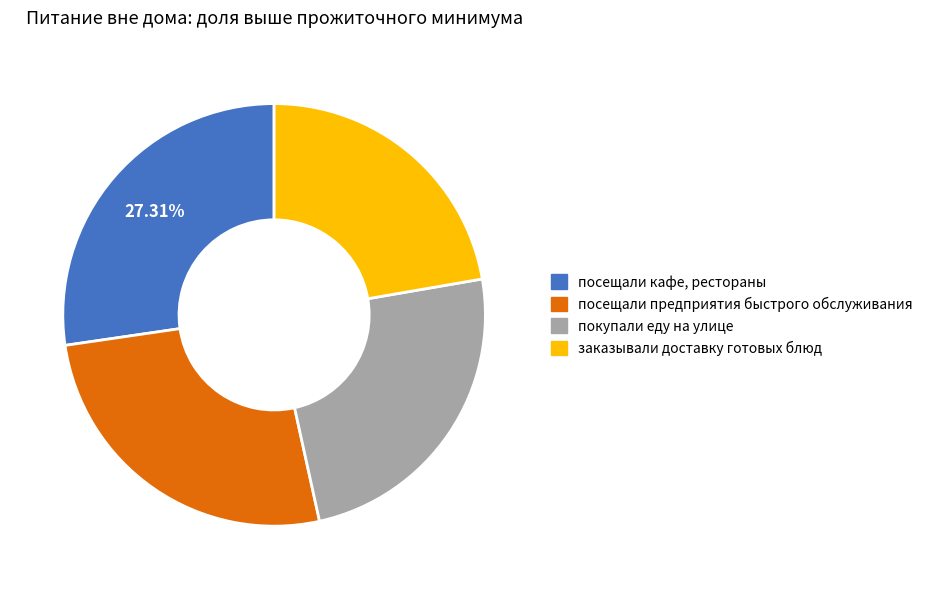

The посещали кафе, рестораны slice represents 27% of the pie. True or false?

True